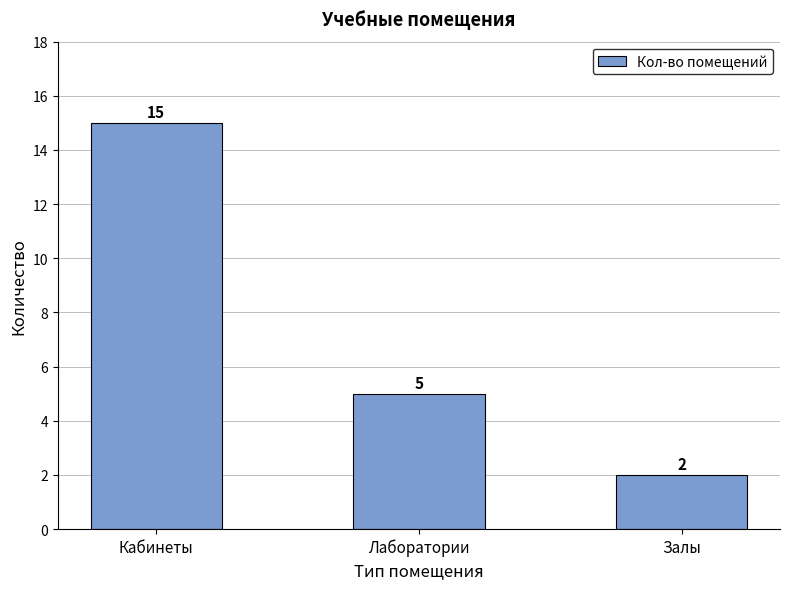

At which label is the value closest to 8?

Лаборатории